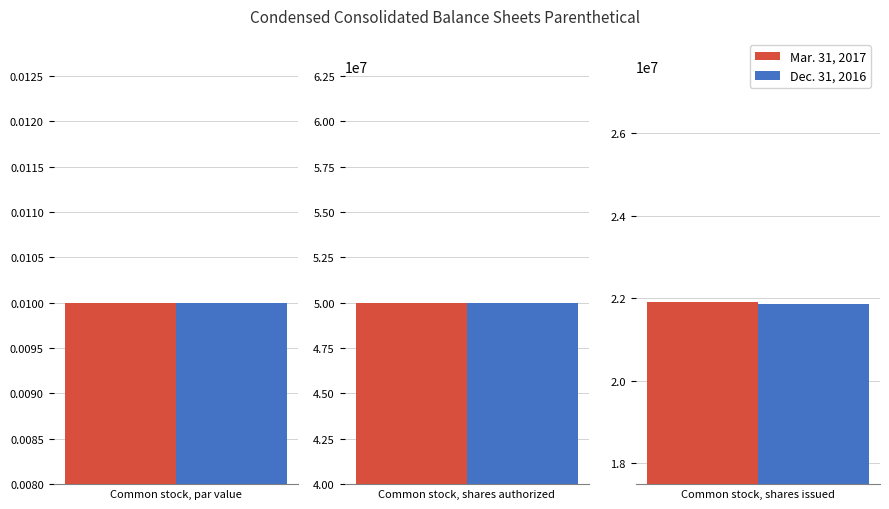

At which category is the sum across all series the highest?

Common stock, shares authorized